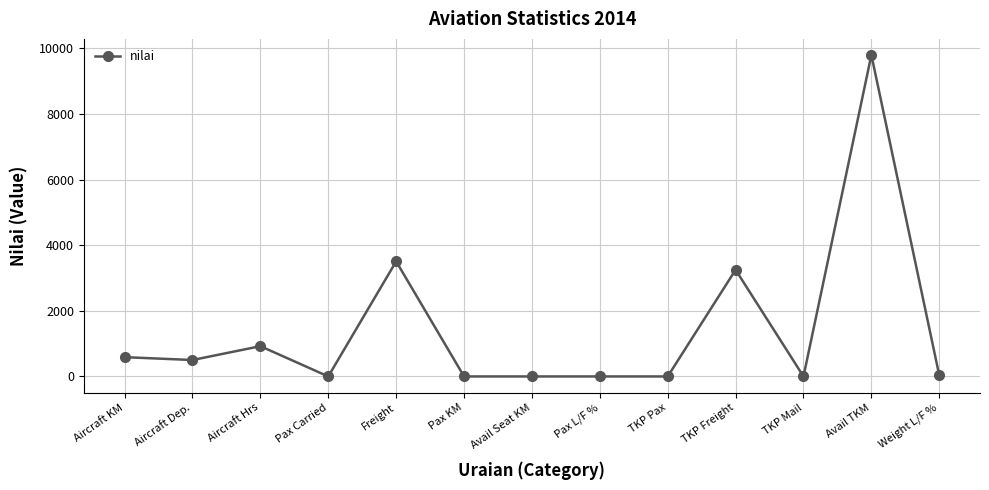

Where is the first local maximum?

Aircraft Hrs